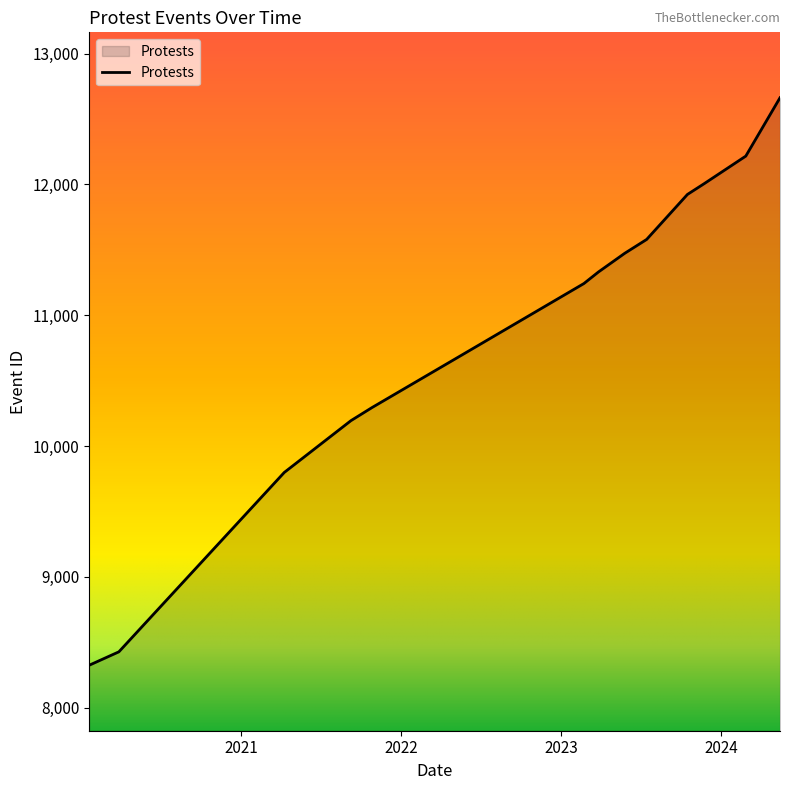

How many values are below 11330?

7